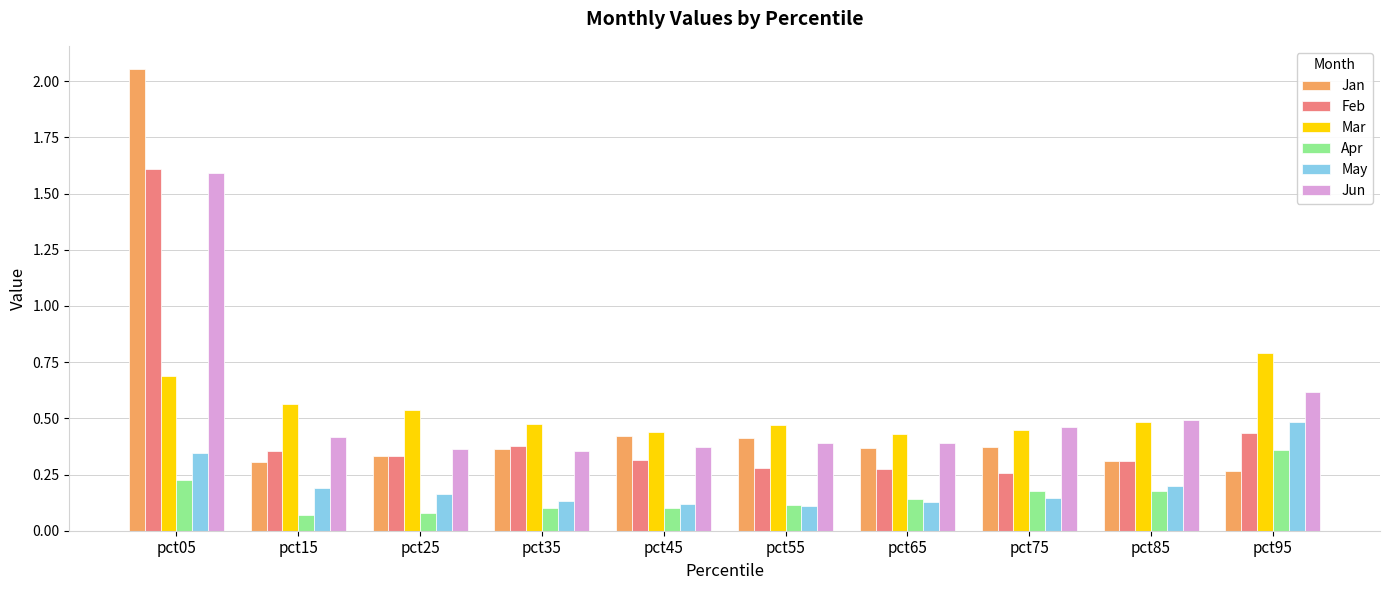

What is the maximum value for Feb?

1.6